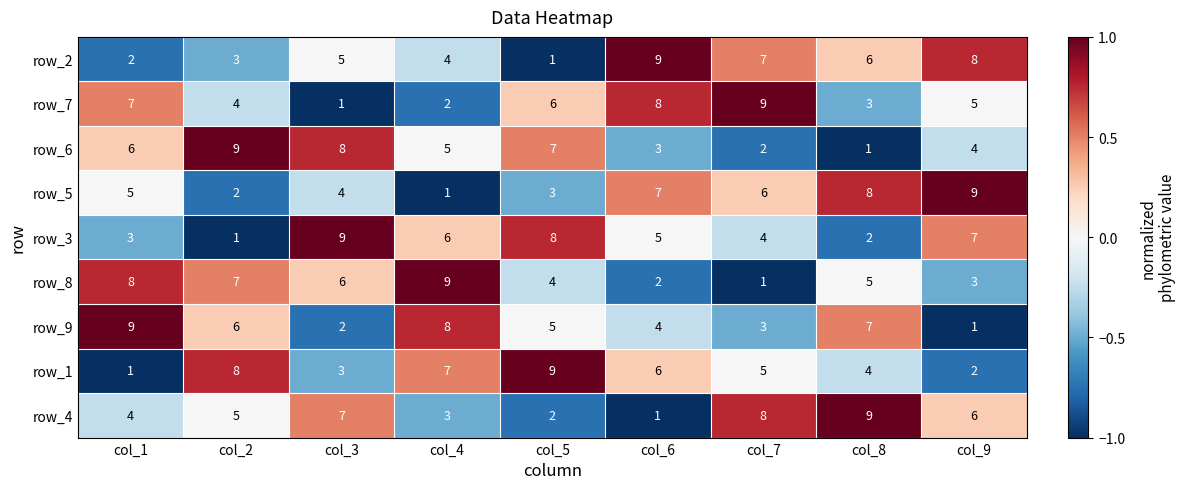

How many series are shown in this chart?

9